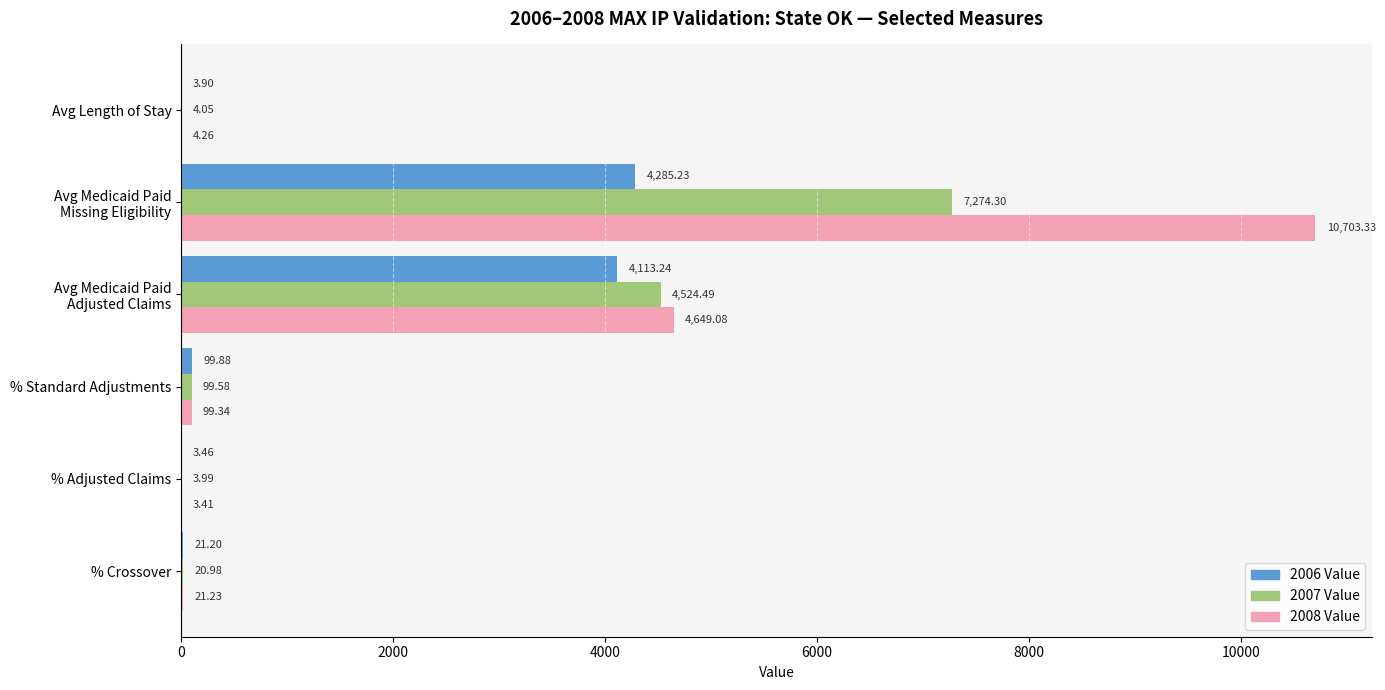

Between % Crossover and % Adjusted Claims, which series saw the biggest shift?

2008 Value